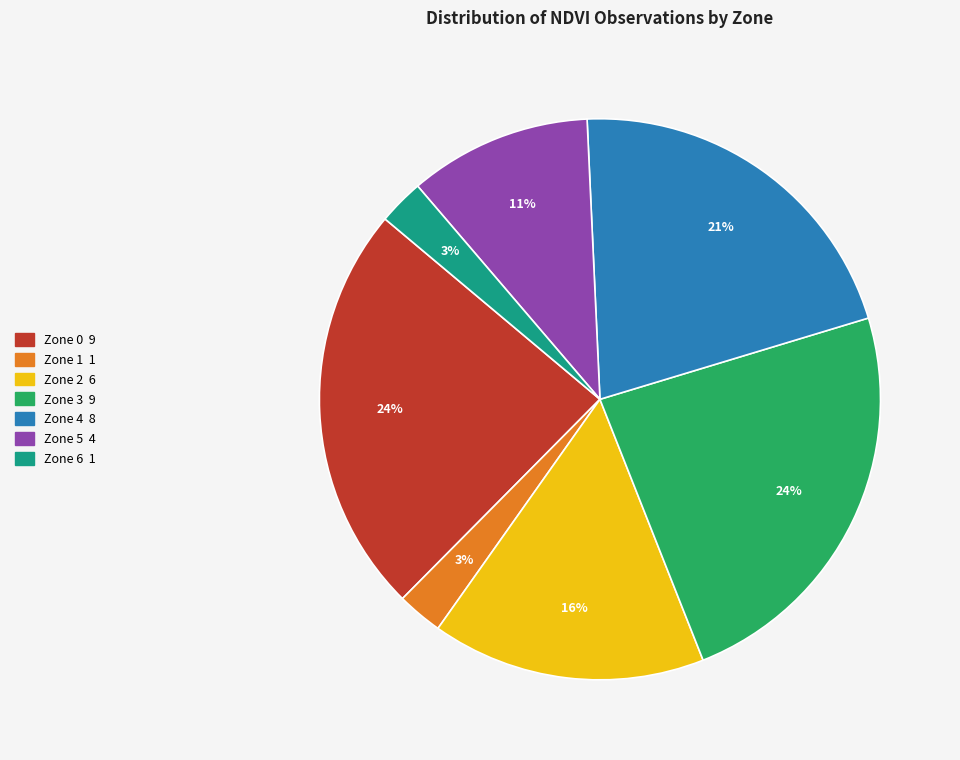

Is there any slice that represents more than half of the pie?

No